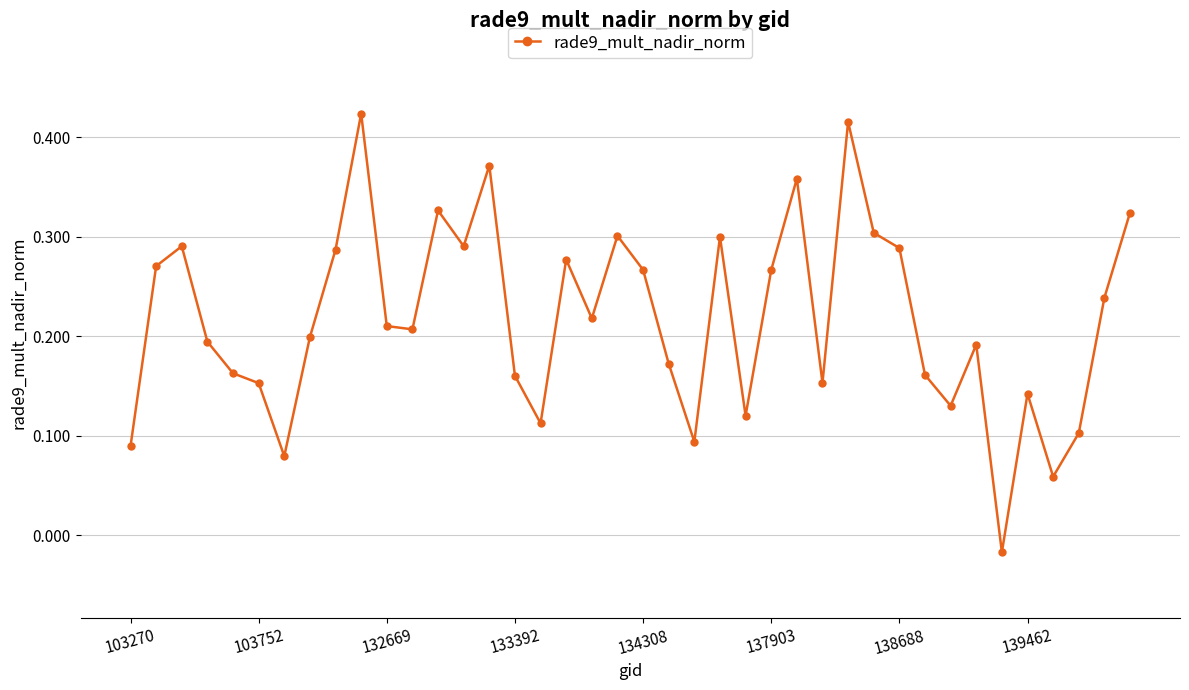

What is the sum of all values?

8.7